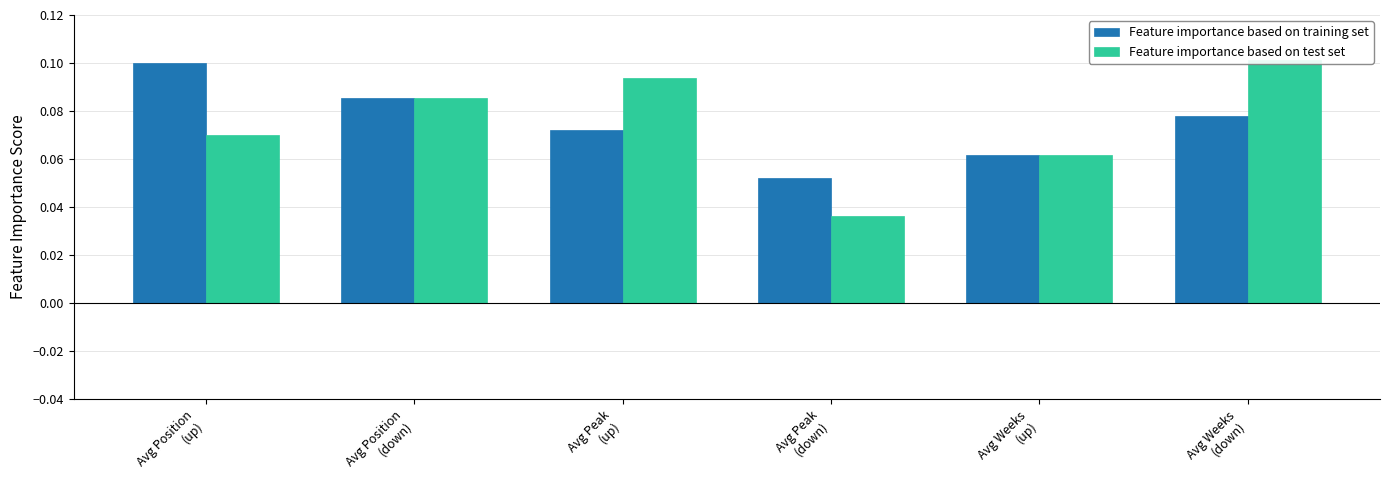

What is the value of the Feature importance based on test set bar at the 2nd from the left?

0.1